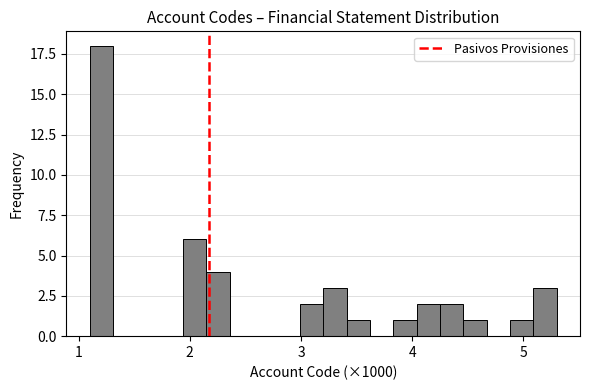

Read against the x-axis, roughly where is the centre of the tallest bar?

1.2